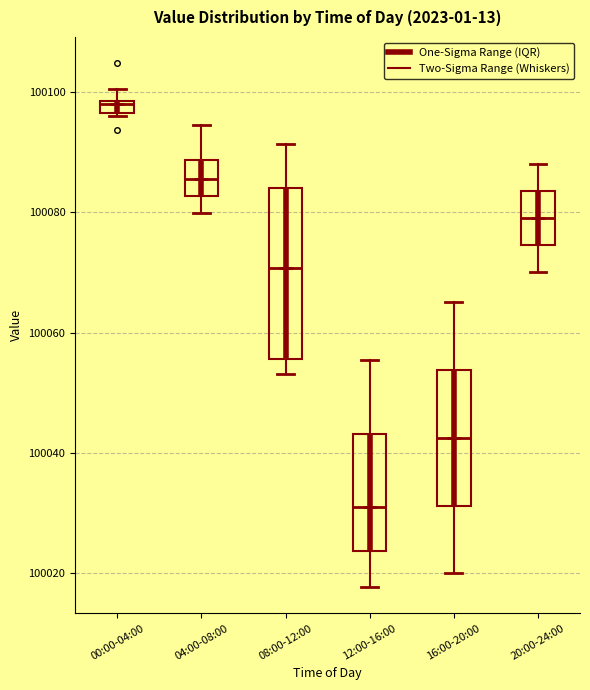

Which box is the tallest, from its lower edge to its upper edge?

08:00-12:00